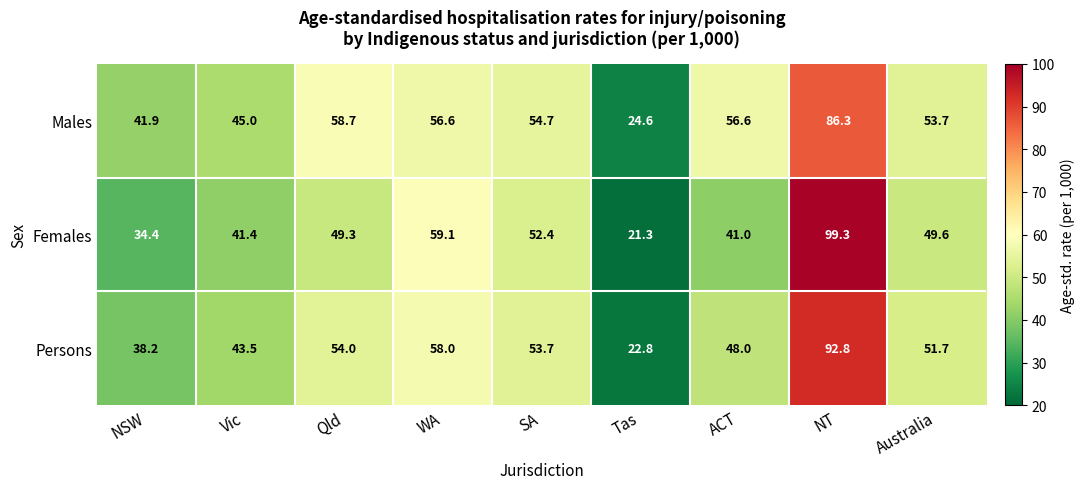

The value of Females at Vic is 41.4. True or false?

True